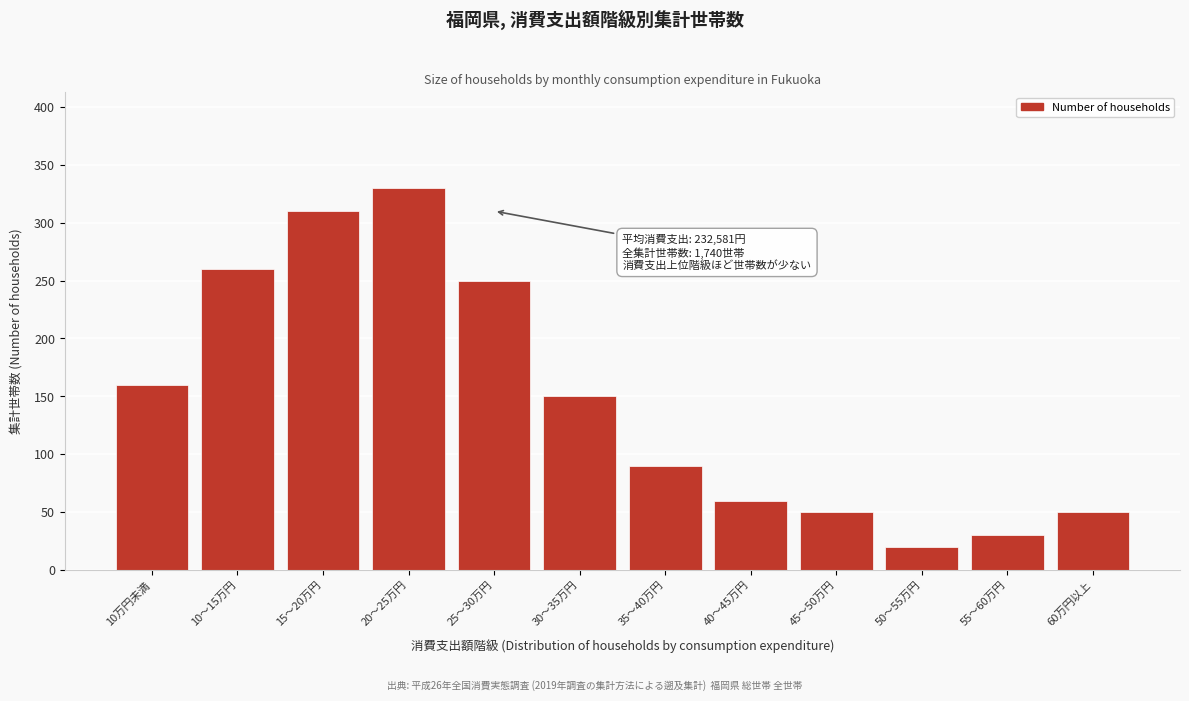

Reading left to right, what are all the values shown in this chart?

160	260	310	330	250	150	90	60	50	20	30	50